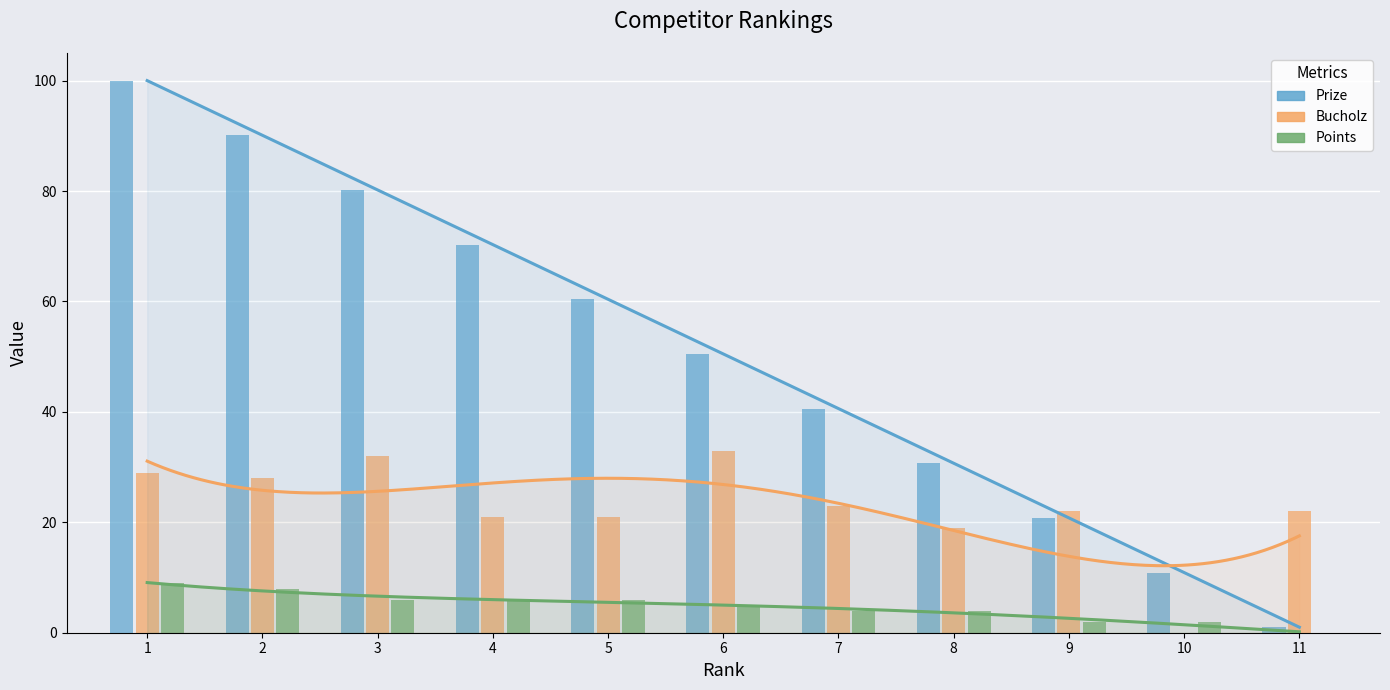

What is the approximate value of Prize at 7?

40.6